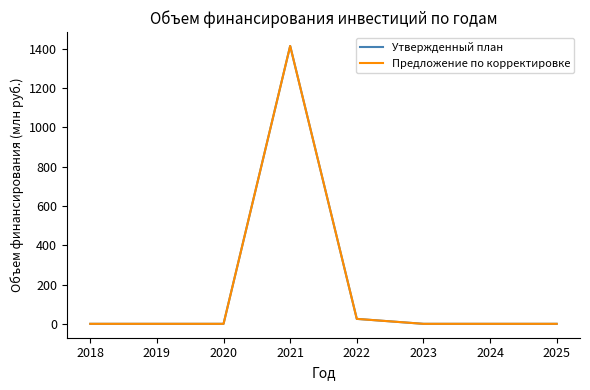

What is the difference between the maximum and minimum values in the Предложение по корректировке series?

1415.0